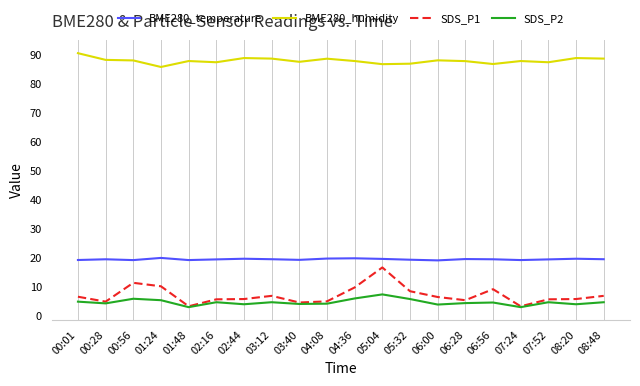

What is the greatest value displayed?

90.5